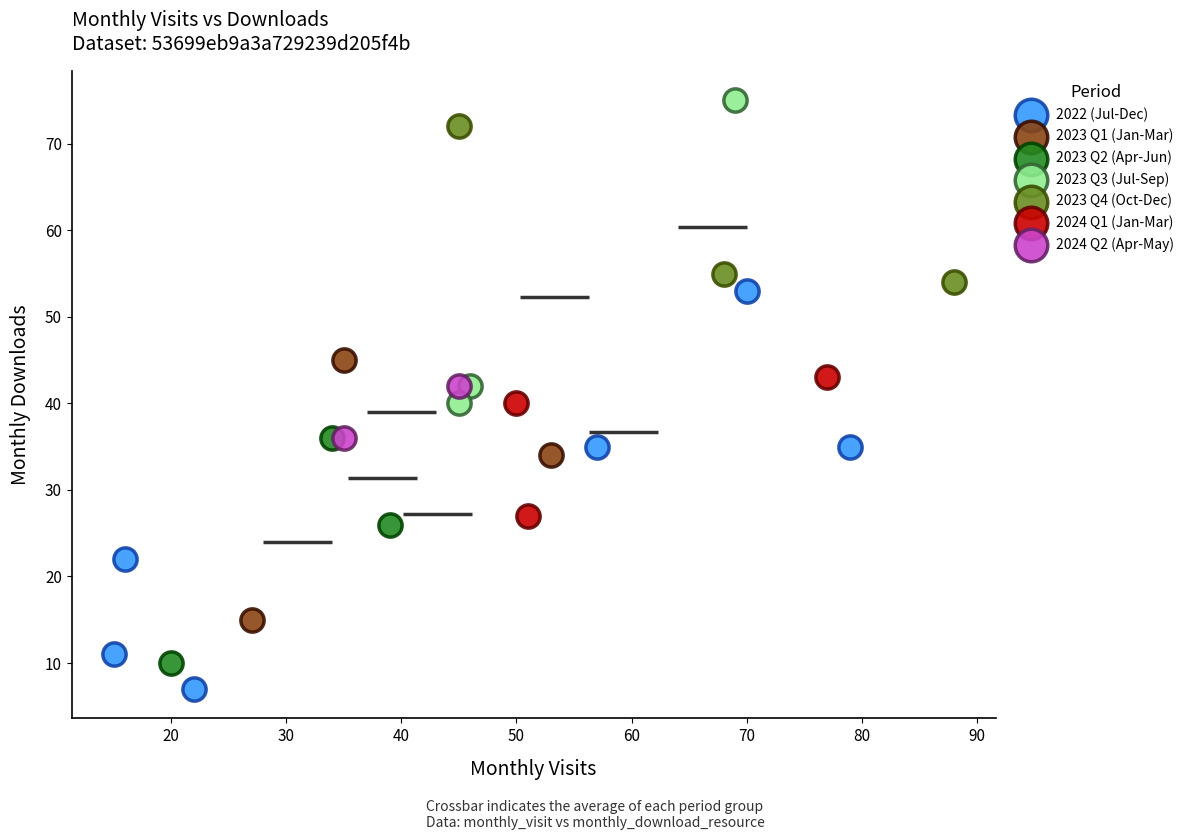

What are all the series names shown in the legend?

2022 (Jul-Dec), 2023 Q1 (Jan-Mar), 2023 Q2 (Apr-Jun), 2023 Q3 (Jul-Sep), 2023 Q4 (Oct-Dec), 2024 Q1 (Jan-Mar), 2024 Q2 (Apr-May)